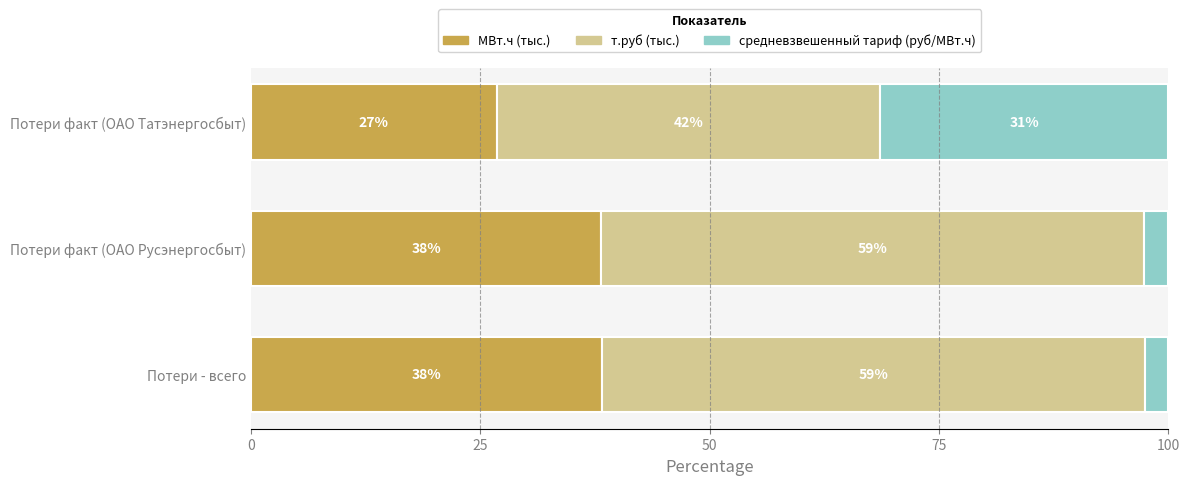

What is the total value across all series at Потери - всего?

100.0